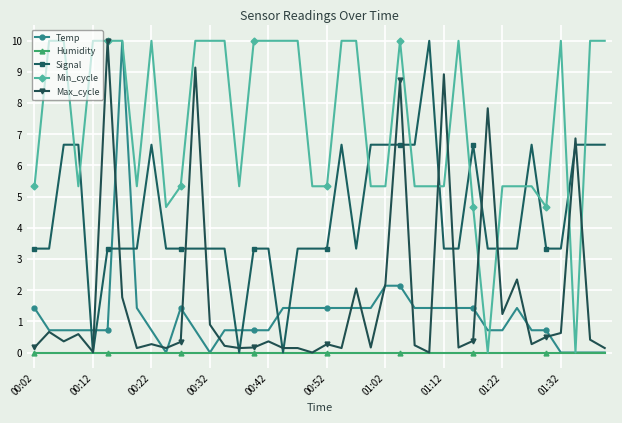

What is the maximum value for Max_cycle?

10.0